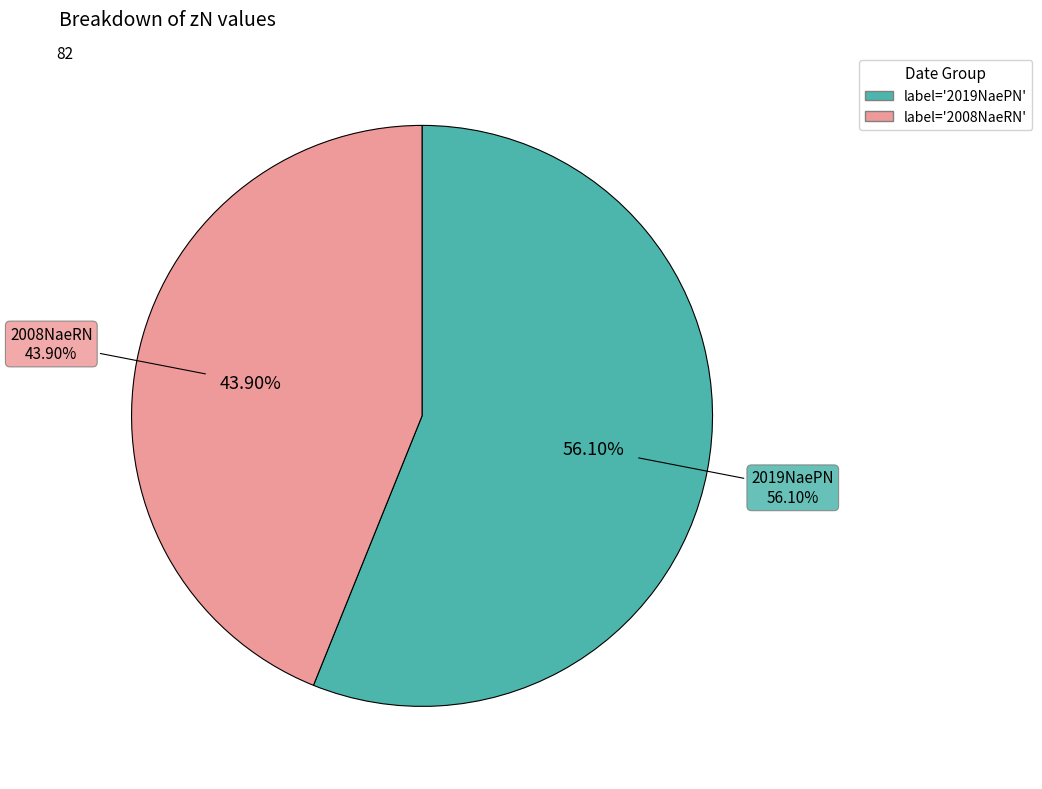

To the nearest percent, what is the difference between the largest and smallest slice percentages?

12%